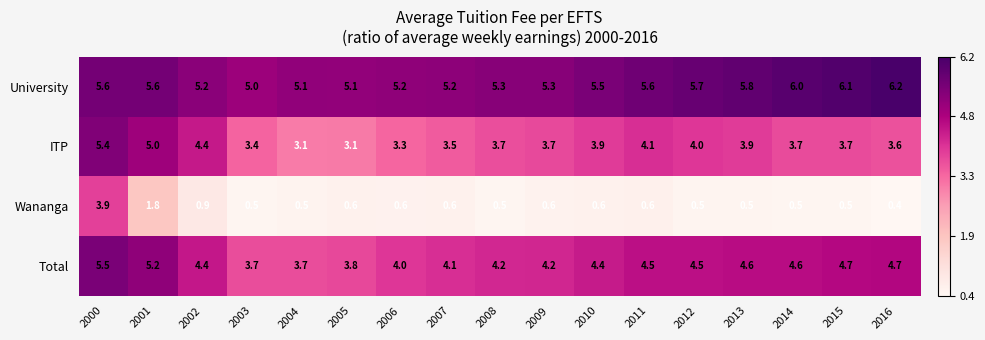

What is the total value across all series at 2013?

14.8